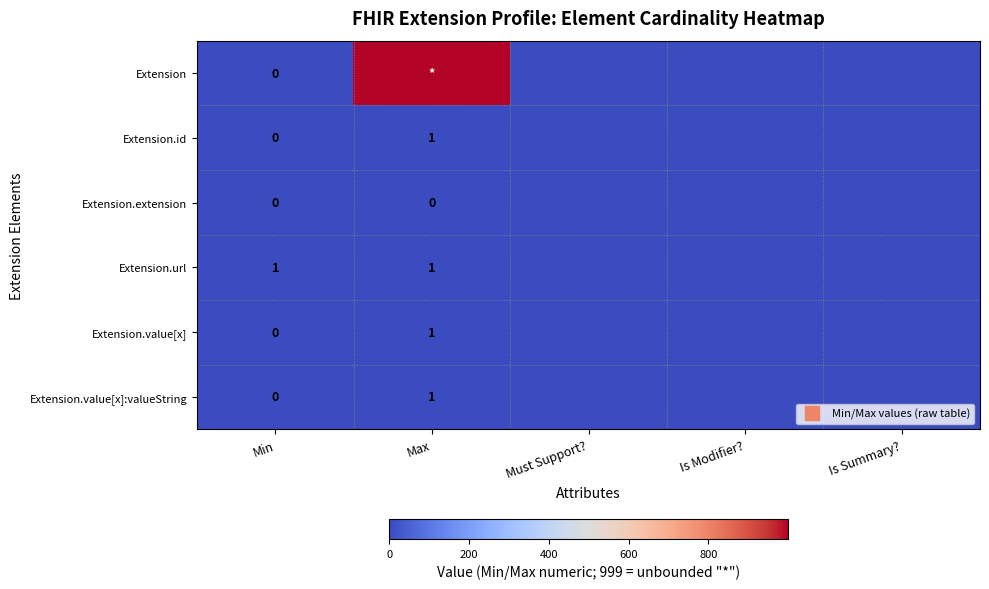

Rank the series by their maximum value, from highest to lowest.

Extension, Extension.id, Extension.url, Extension.value[x], Extension.value[x]:valueString, Extension.extension